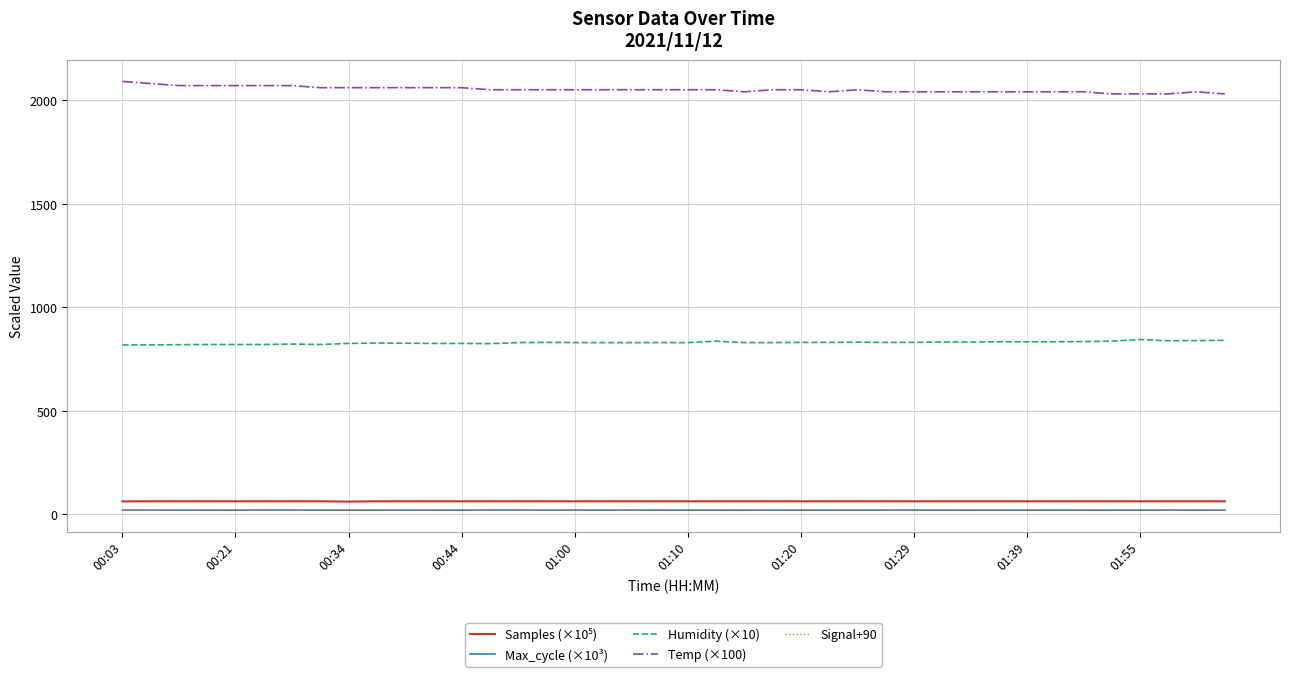

True or false: Signal+90 and Humidity (×10) intersect in this chart.

False